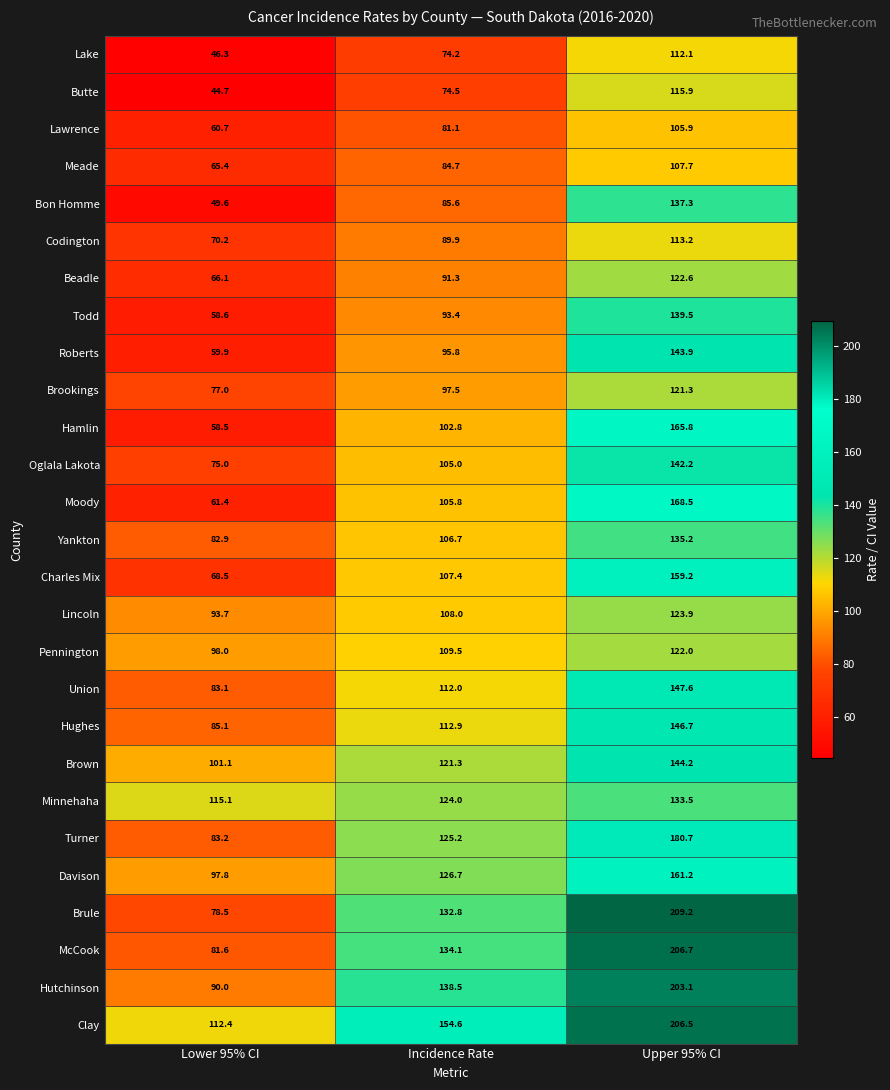

At which label does Meade first exceed 84?

Incidence Rate